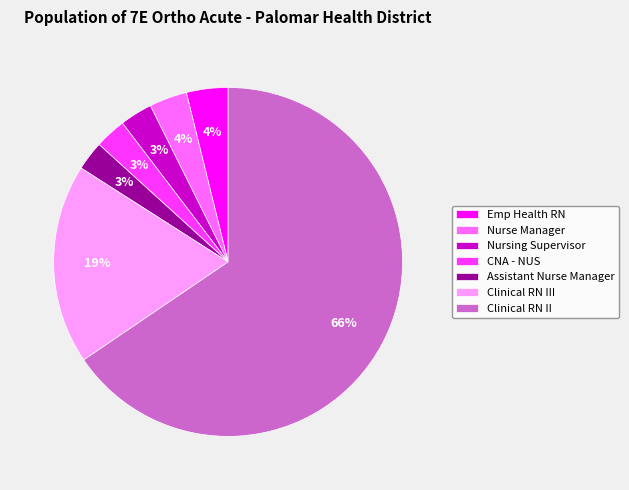

Which category has the biggest portion of the pie?

Clinical RN II